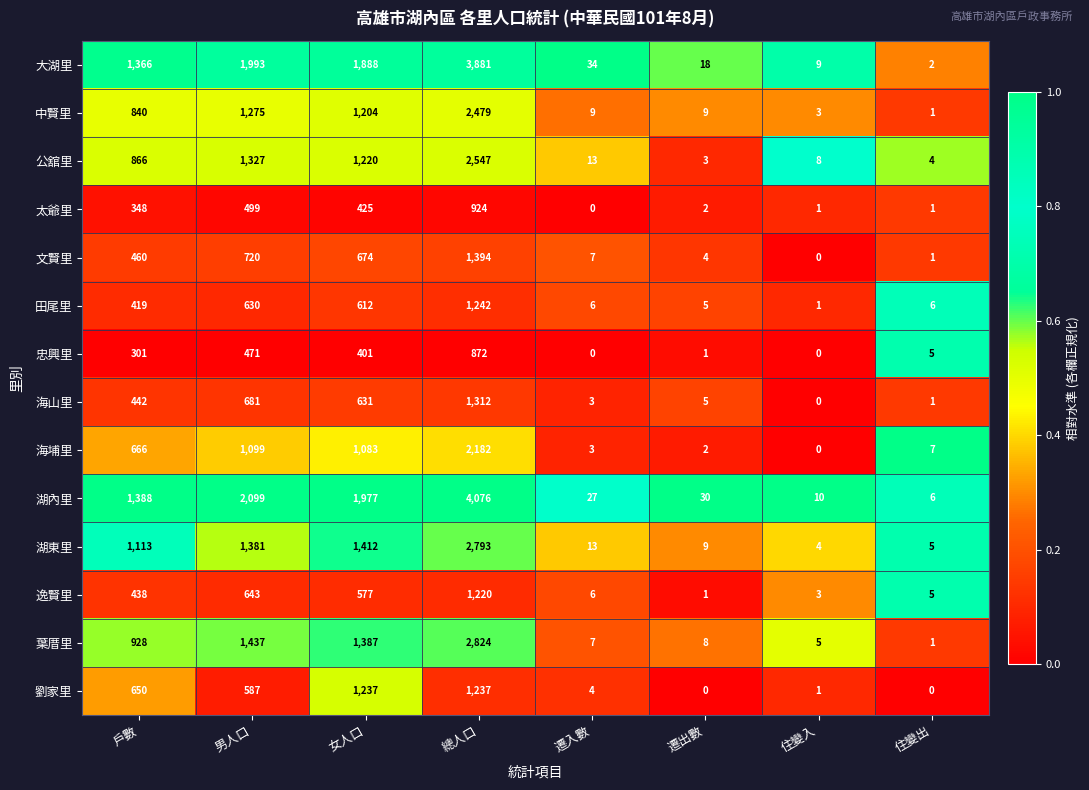

At which label does 葉厝里 reach its peak?

總人口